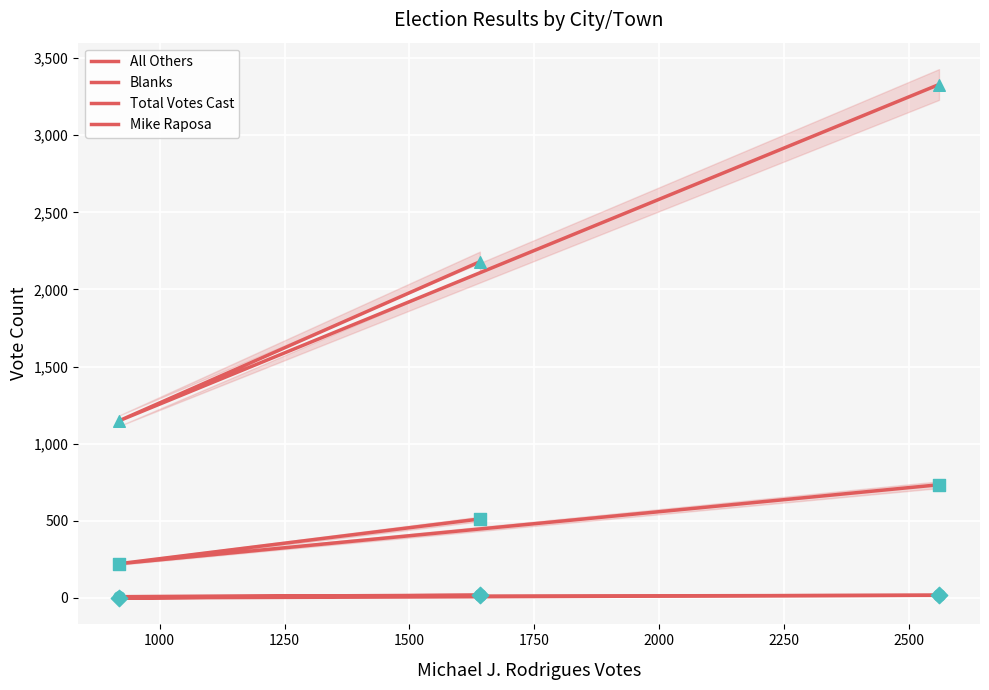

At how many categories does at least one series exceed 908?

3